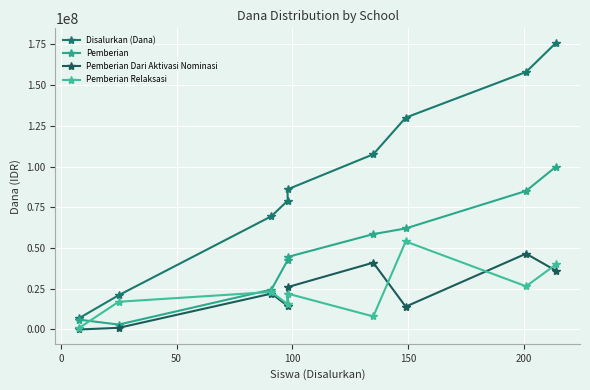

What is the average value of the Pemberian series?

47333333